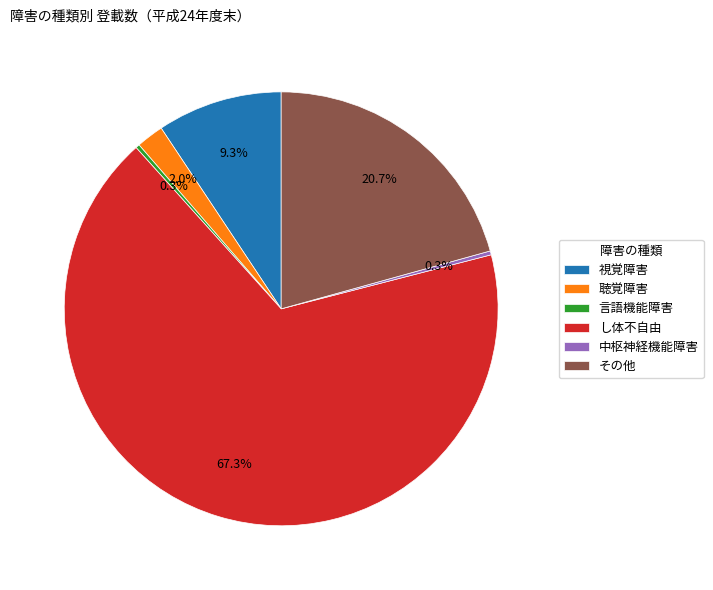

The その他 slice represents 21% of the pie. True or false?

True